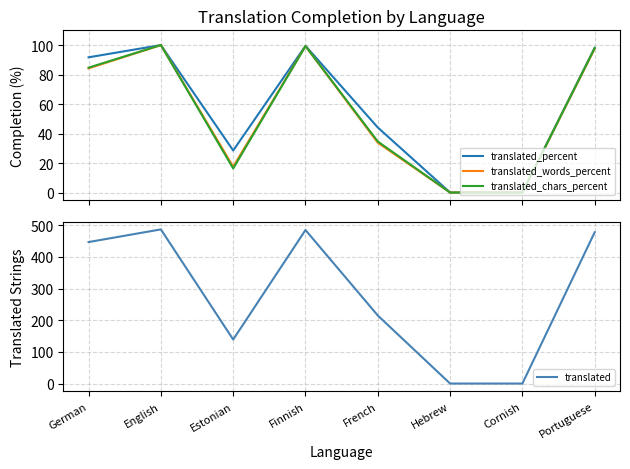

Reading left to right, what are all the values shown in this chart?

translated_percent: 91.7	100.0	28.5	99.5	44.1	0.0	0.0	98.1
translated_words_percent: 84.2	100.0	17.5	99.3	33.8	0.0	0.0	97.6
translated_chars_percent: 84.7	100.0	16.3	99.3	34.6	0.0	0.0	98.0
translated: 447.0	487.0	139.0	485.0	215.0	0.0	0.0	478.0